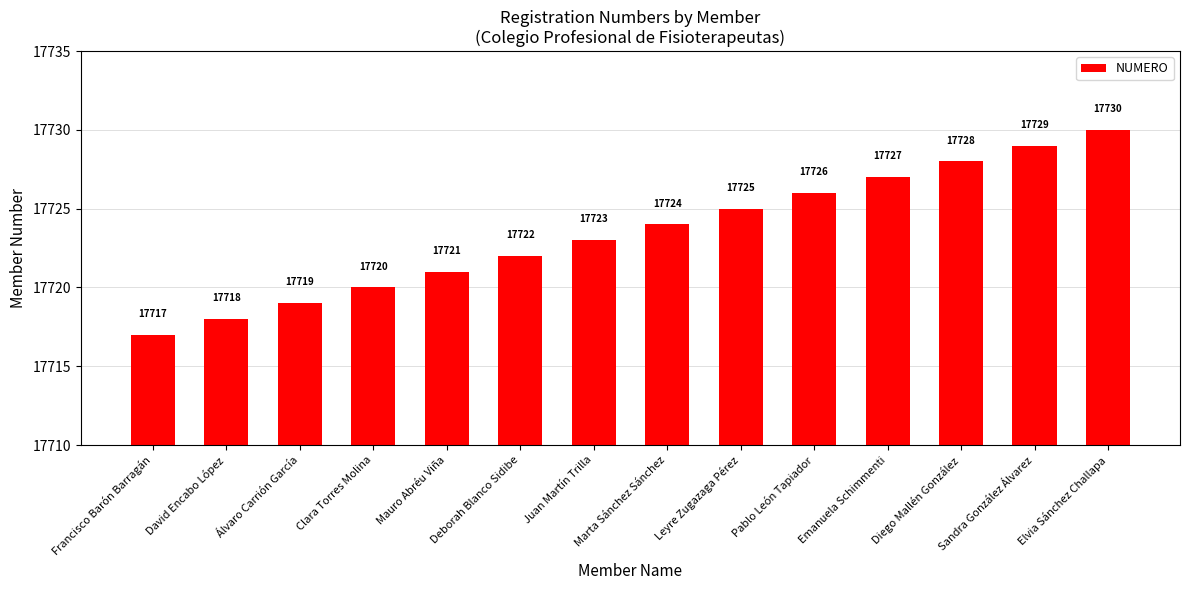

Does the chart contain stacked bars?

No